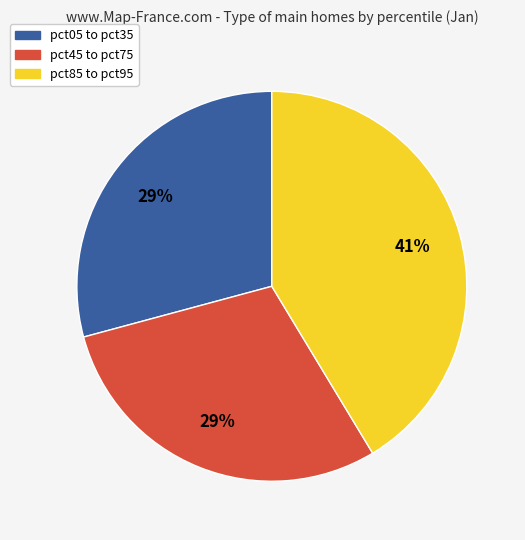

To the nearest percent, what is the difference between the largest and smallest slice percentages?

12%